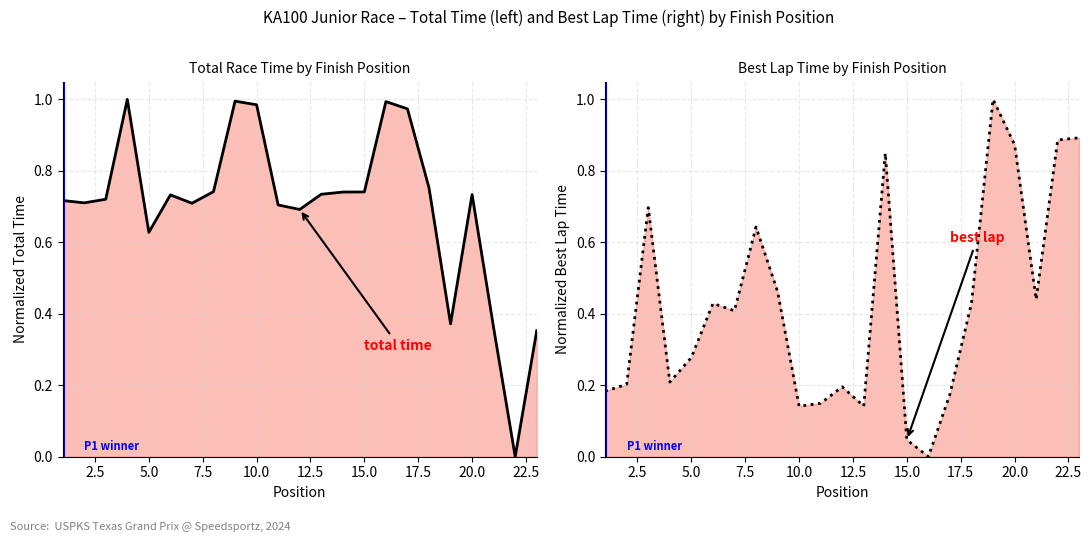

What is the total value across all series at 20?

1.6